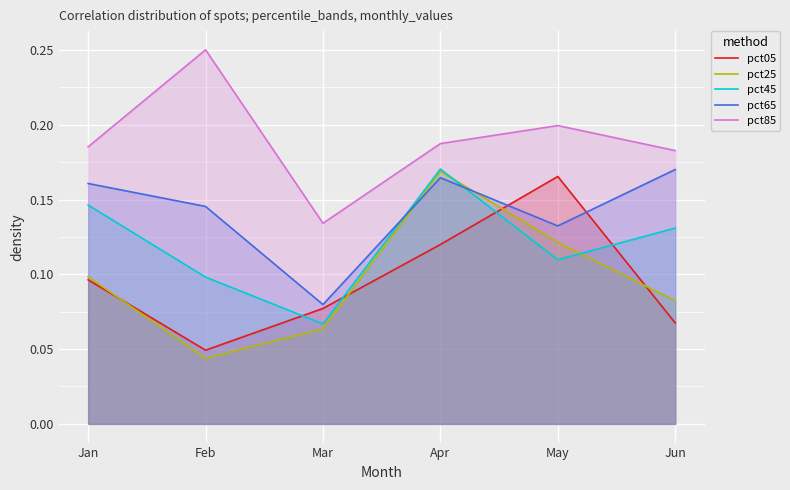

What is the average value of the pct65 series?

0.1